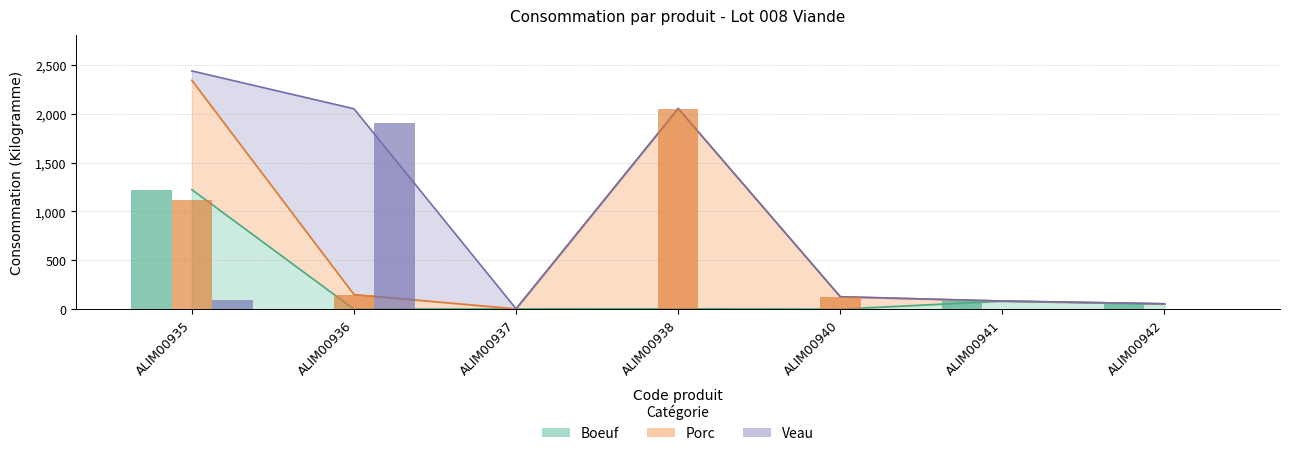

Which has a higher value, ALIM00937 or ALIM00936?

ALIM00937